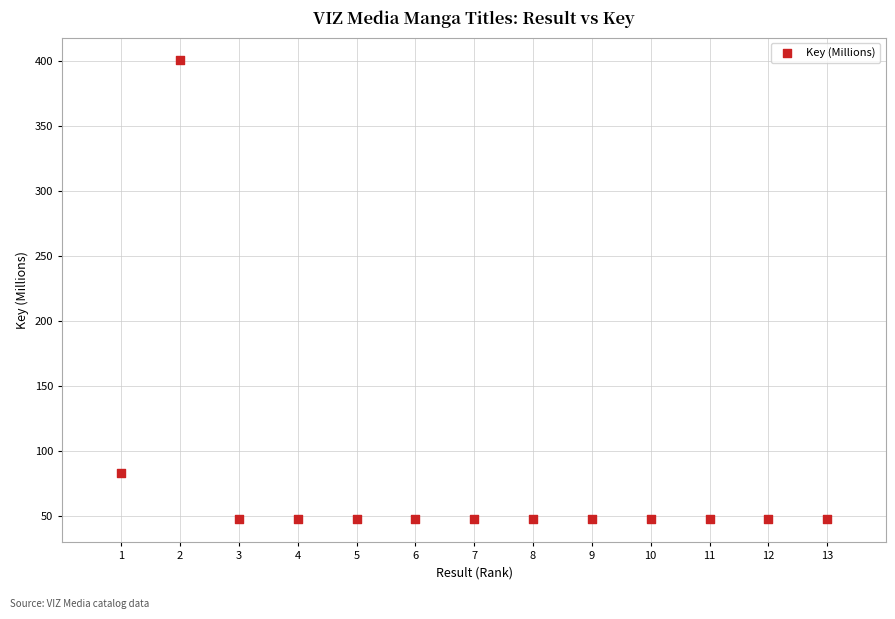

What is the range of X values (max minus min)?

12.0